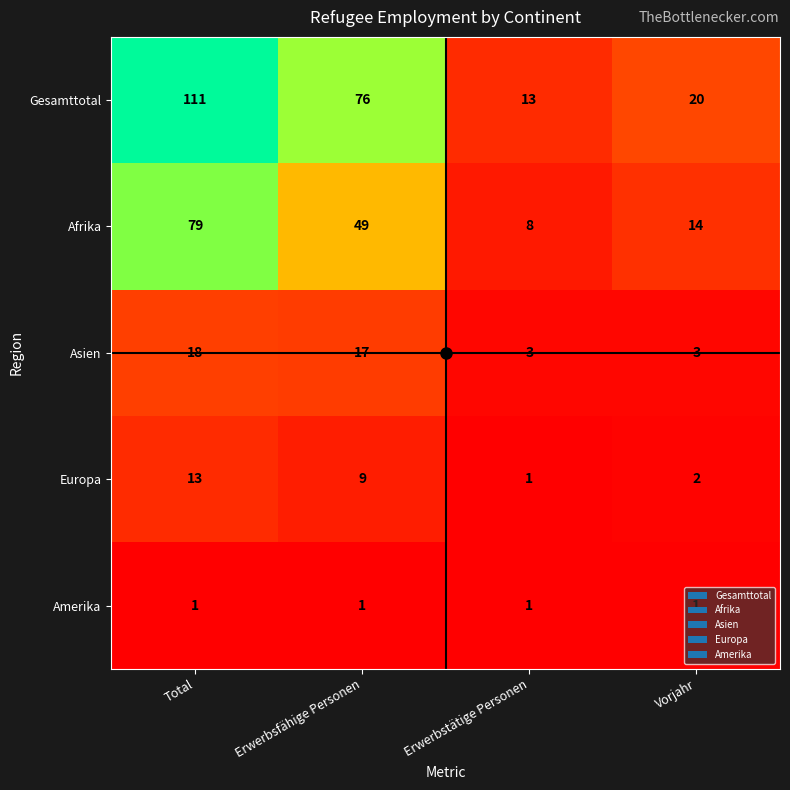

What is the difference between the highest and lowest values at Vorjahr?

19